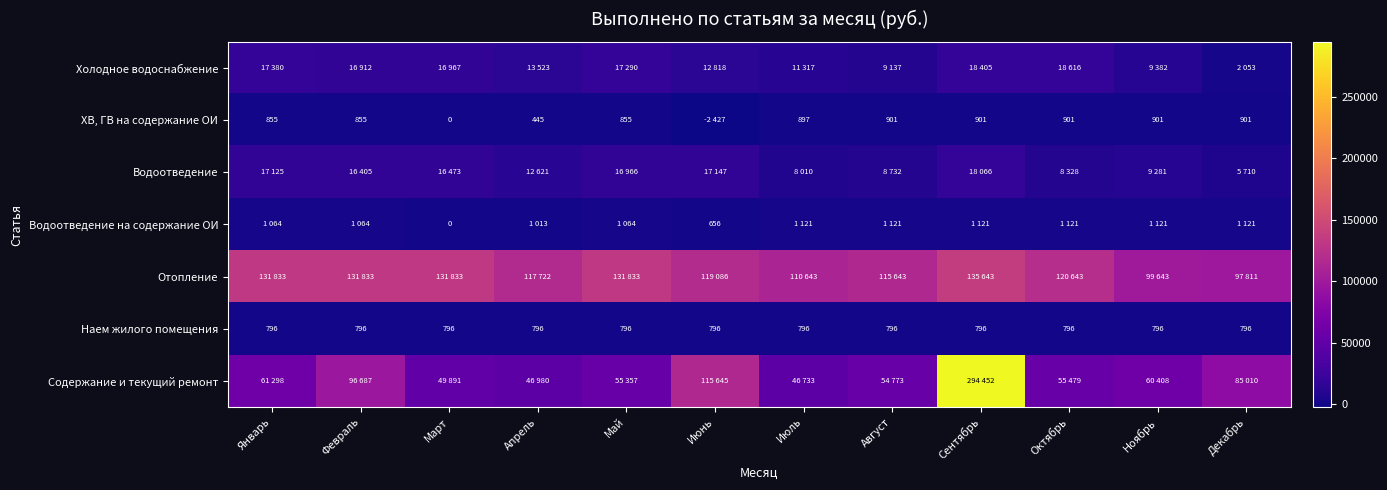

What is the average value of the Наем жилого помещения series?

796